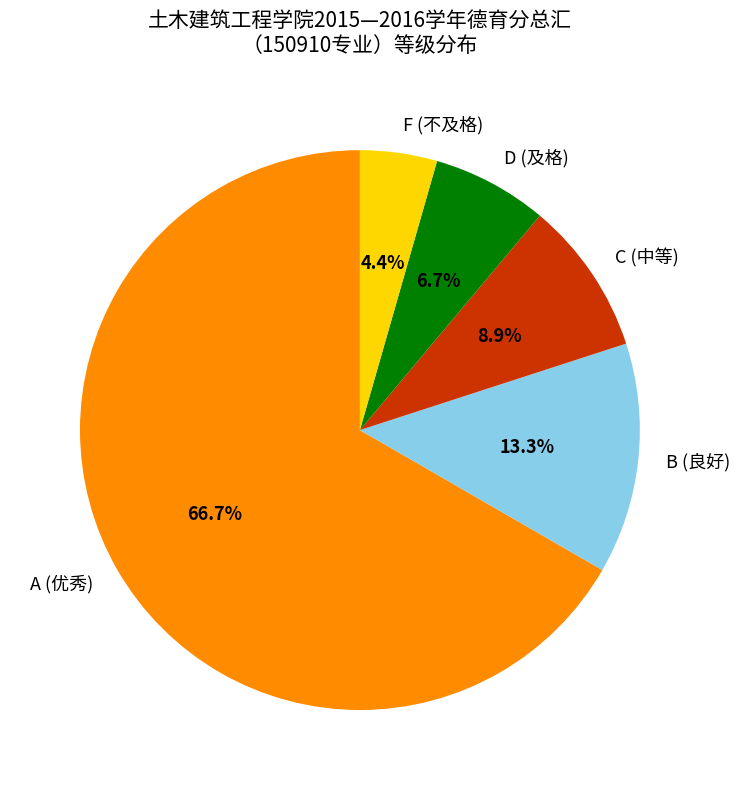

Does A (优秀) represent more than half of the total?

Yes